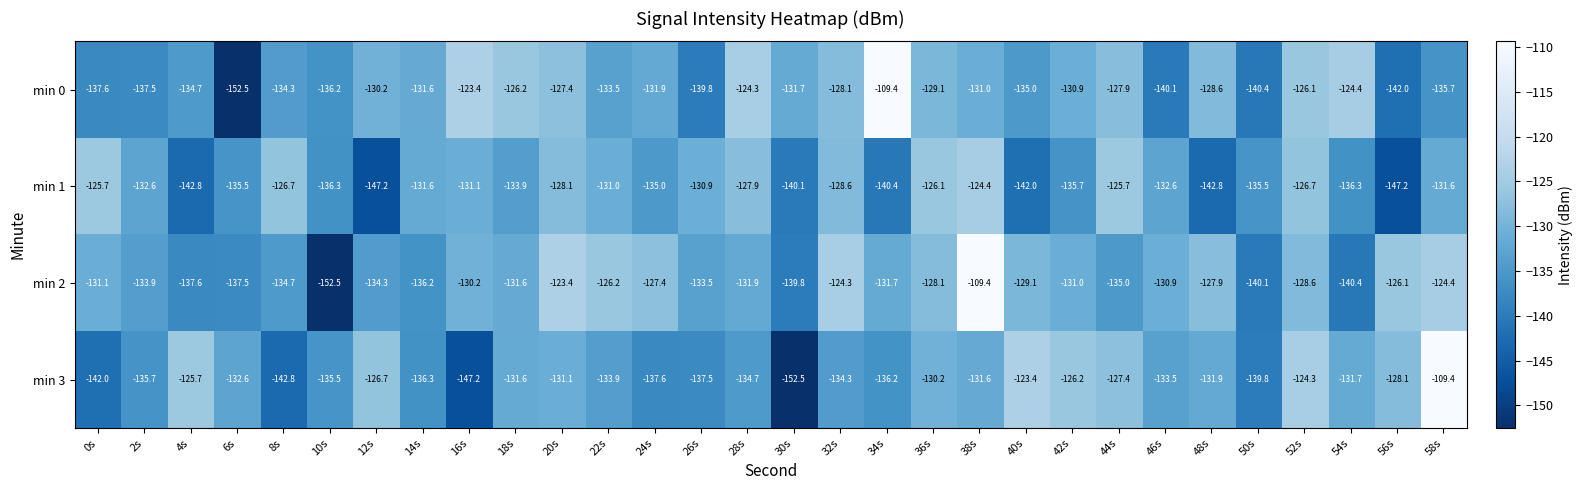

What is the spread (max minus min) of values at 46s?

9.2